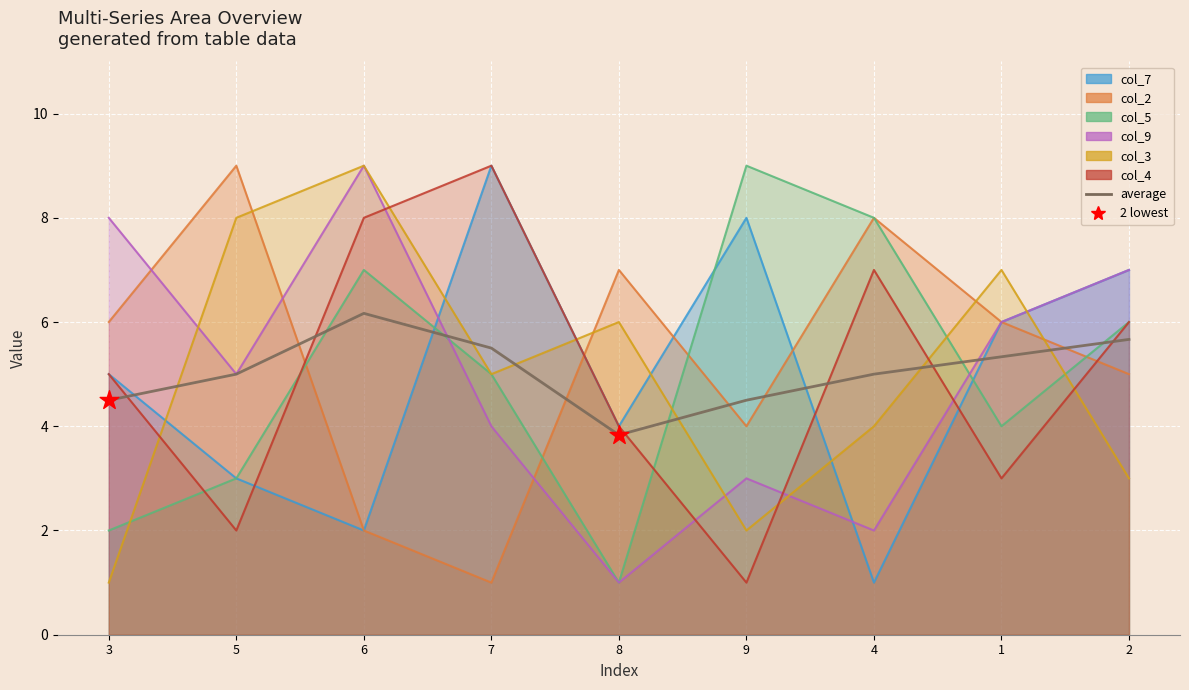

What is the total value across all series at 1?

32